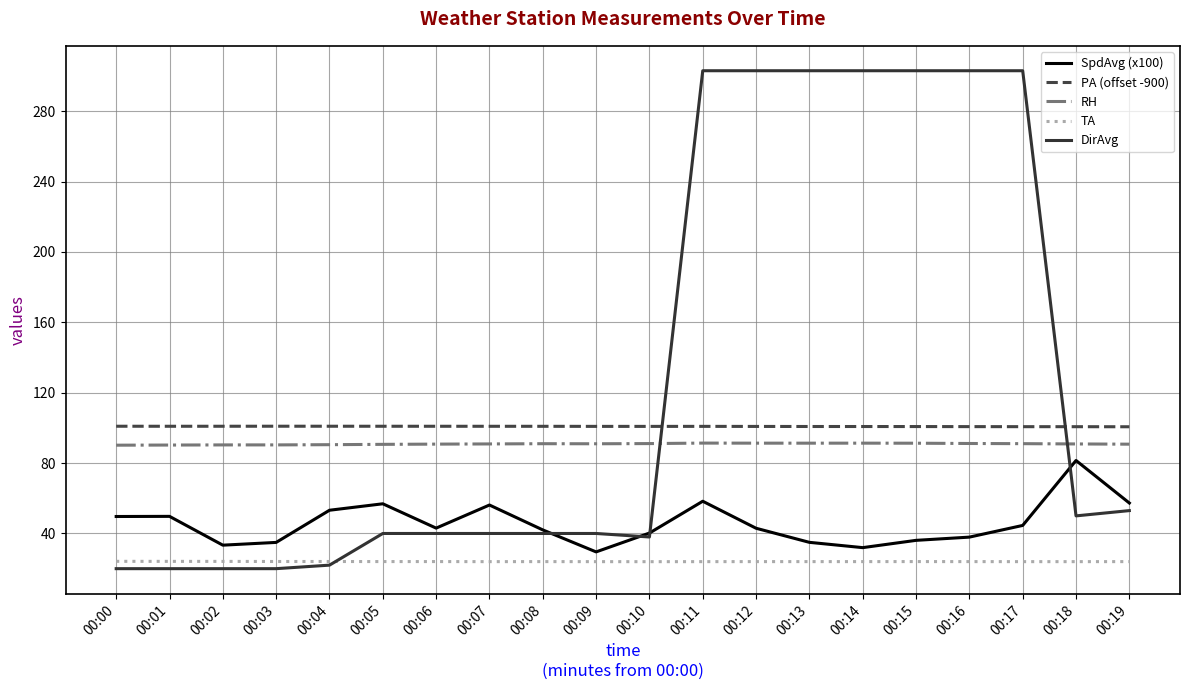

Where does the TA series first go above 24?

00:00